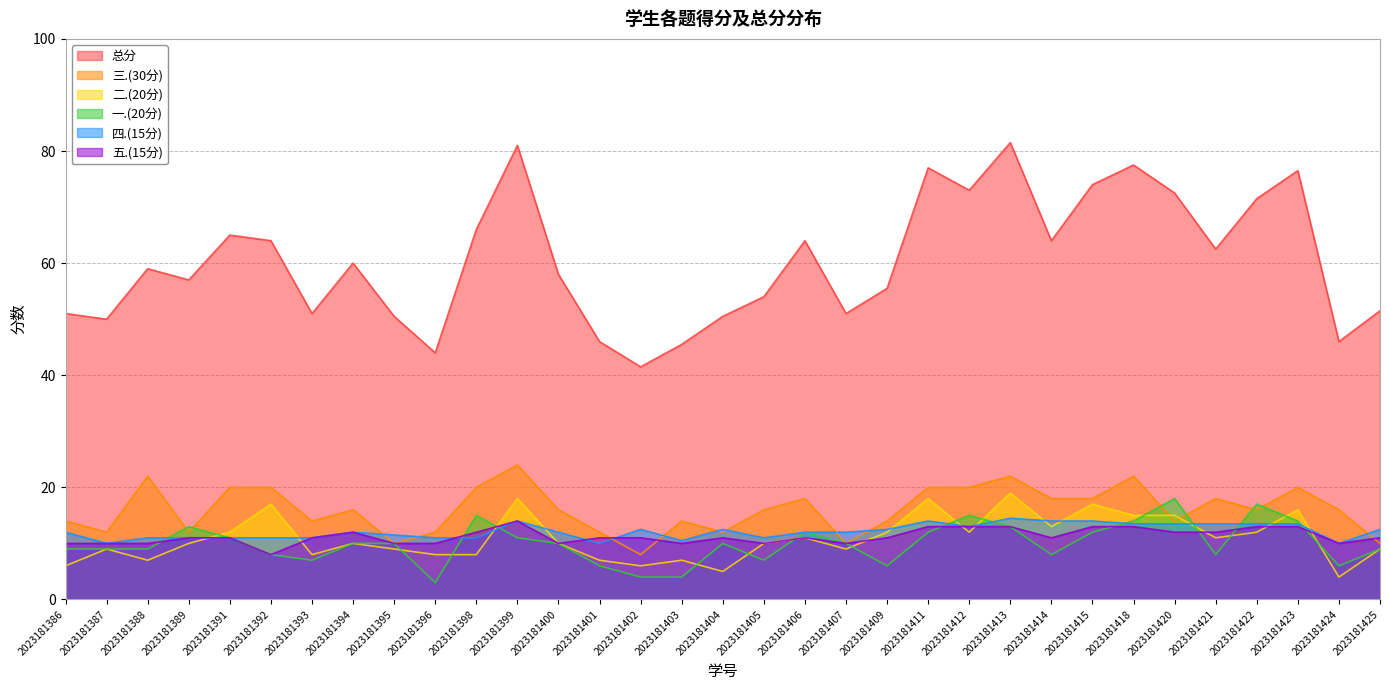

Rank the series by their maximum value, from lowest to highest.

五.(15分), 四.(15分), 一.(20分), 二.(20分), 三.(30分), 总分